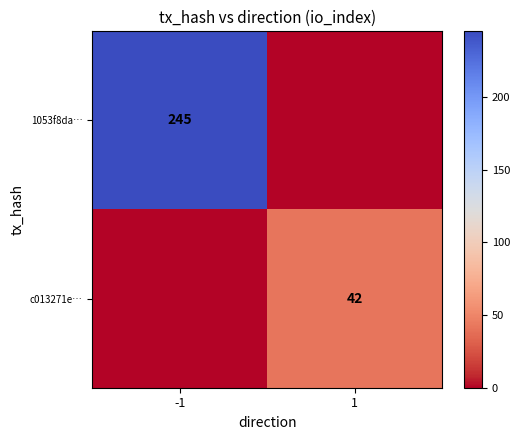

The c013271e… series shows 15 at 1. True or false?

False